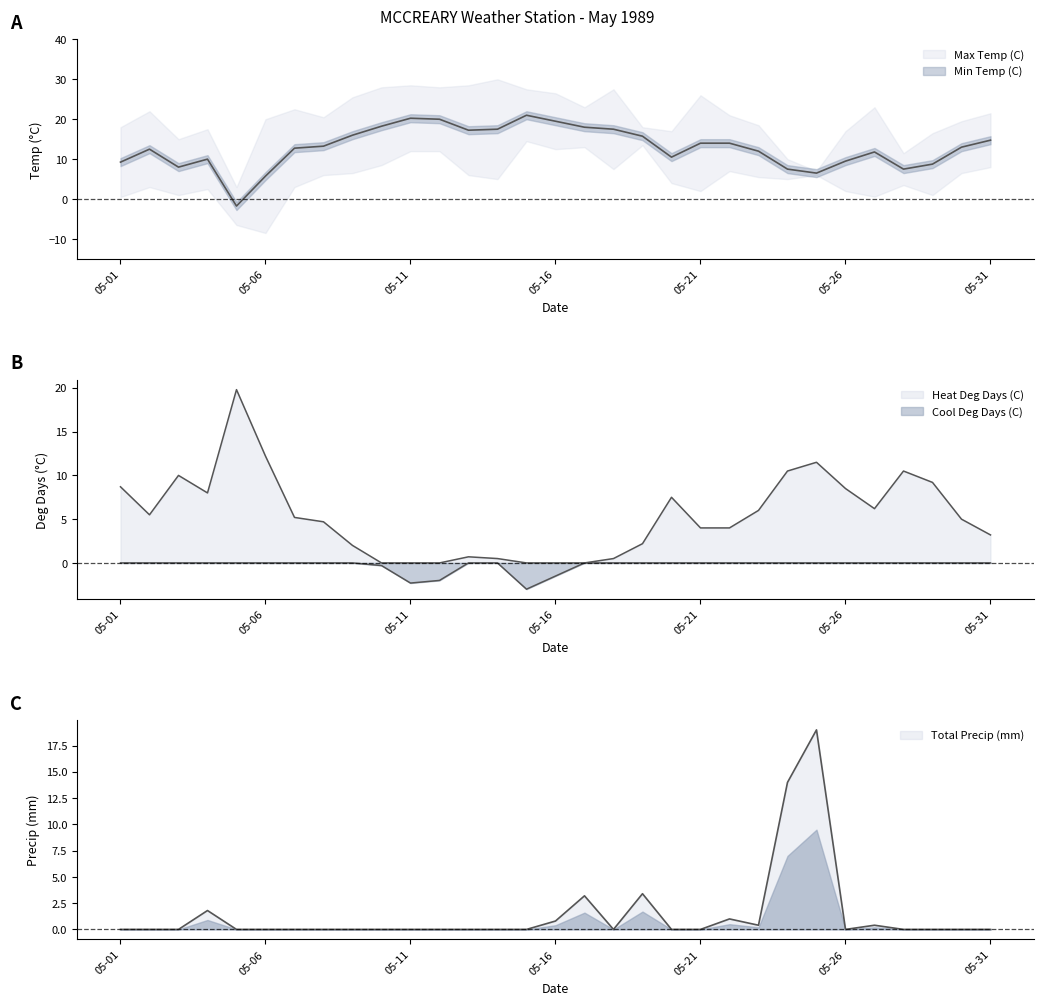

At which category is the sum across all series the highest?

05-25